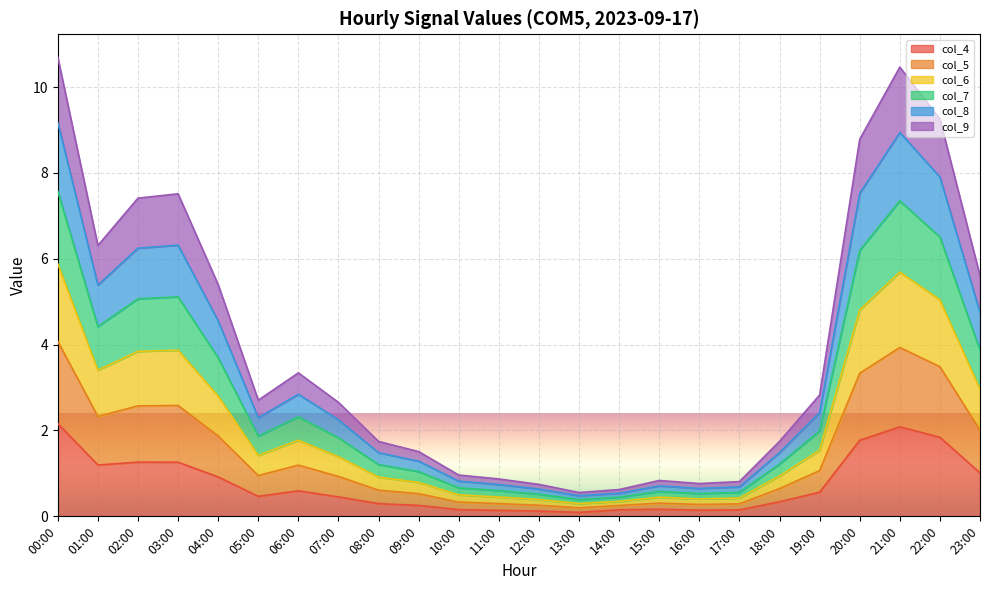

What is the label of the 15th point from the right?

09:00